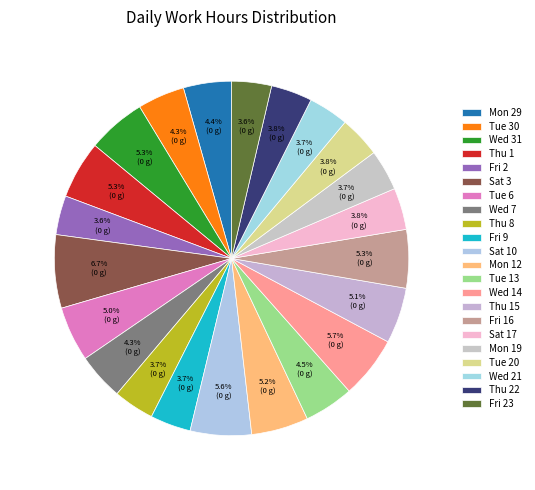

How many slices are in this pie chart?

22